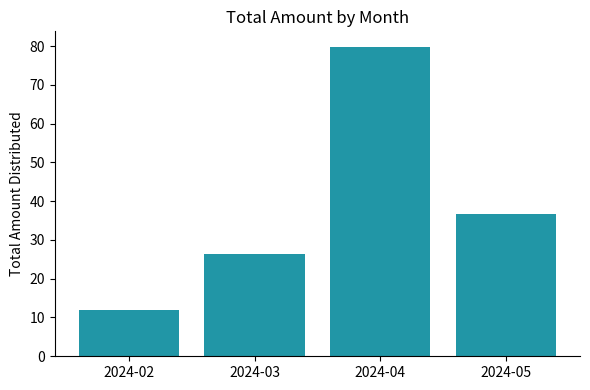

Rank the categories by value from highest to lowest.

2024-04, 2024-05, 2024-03, 2024-02